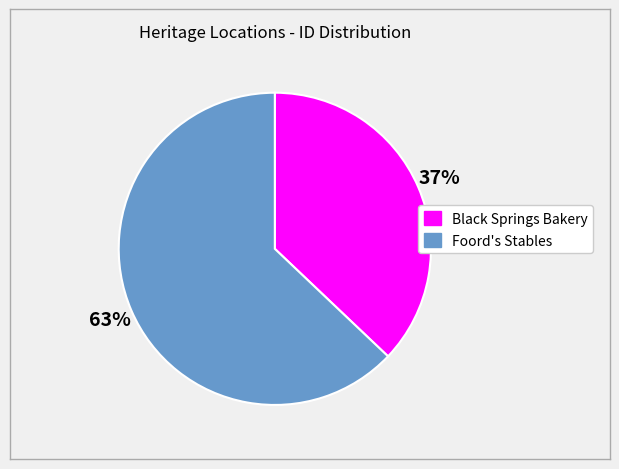

Which slice is the smallest?

Black Springs Bakery